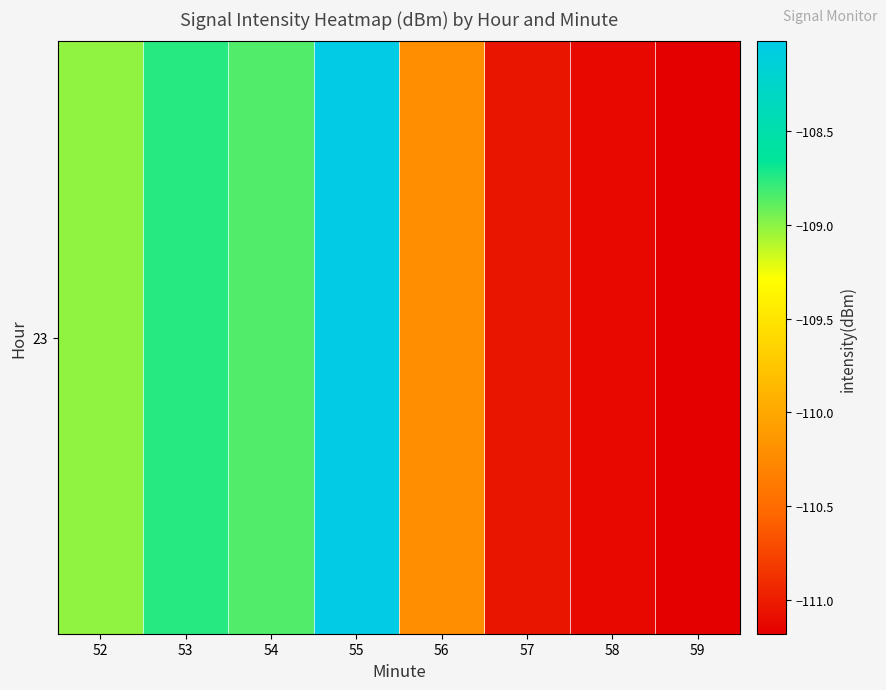

Which has a higher value, 54 or 55?

55